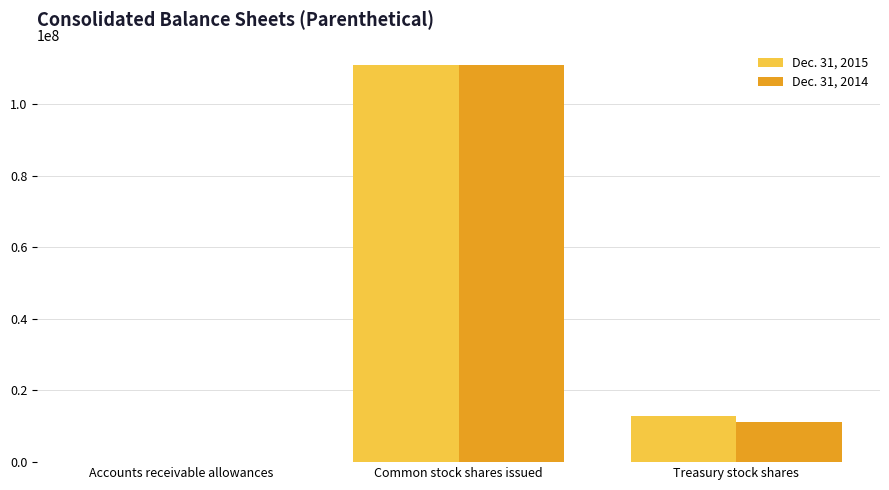

The value of Dec. 31, 2014 at Common stock shares issued is 151159625. True or false?

False